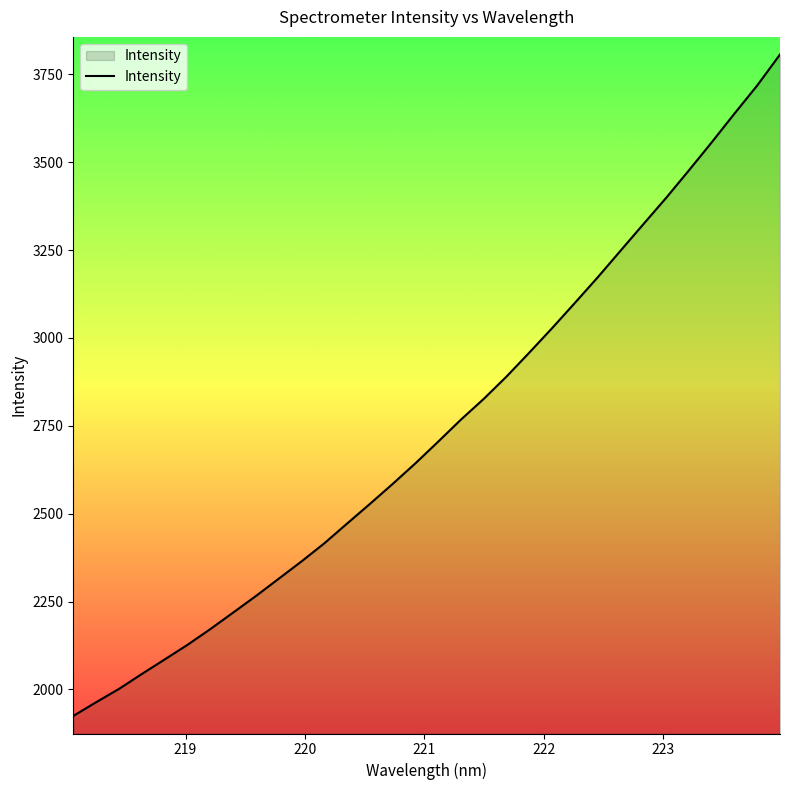

What is the difference between the maximum and minimum values?

1882.0